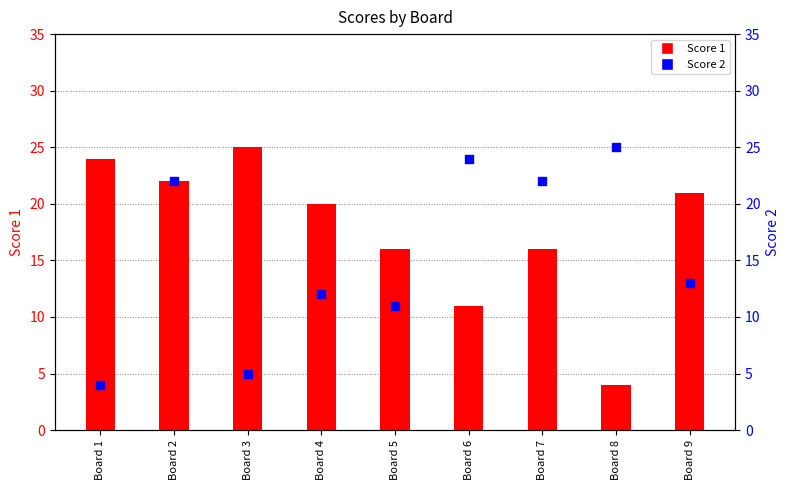

Which series has the widest spread of Y values?

Score 1